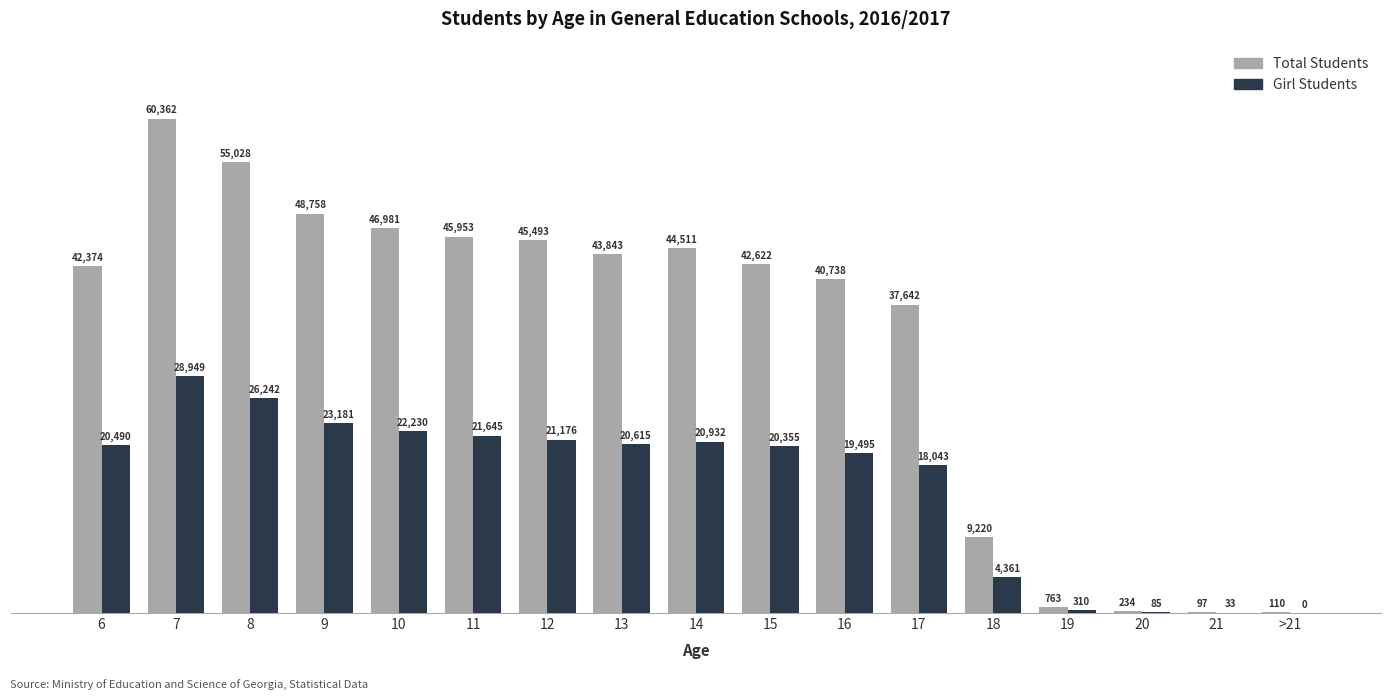

Is it true that Girl Students equals 33 at 21?

True